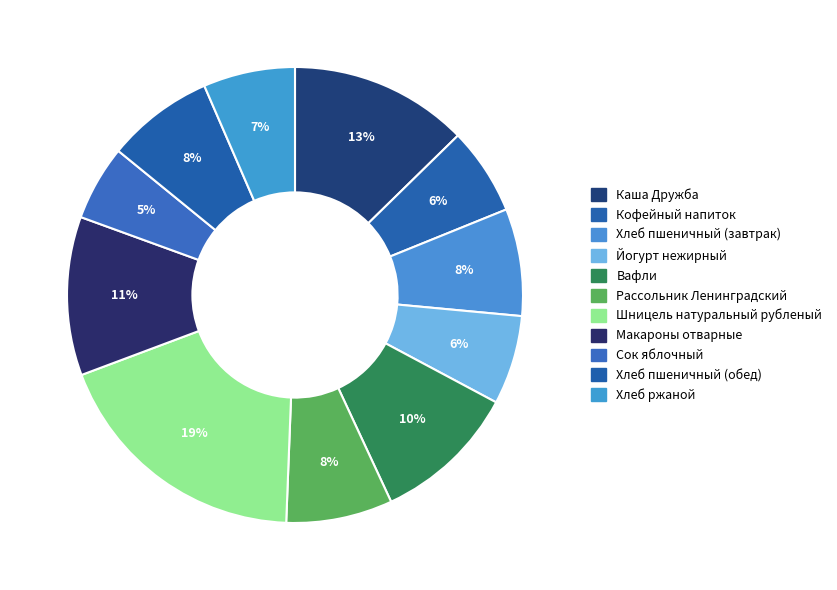

How many slices are in this pie chart?

11